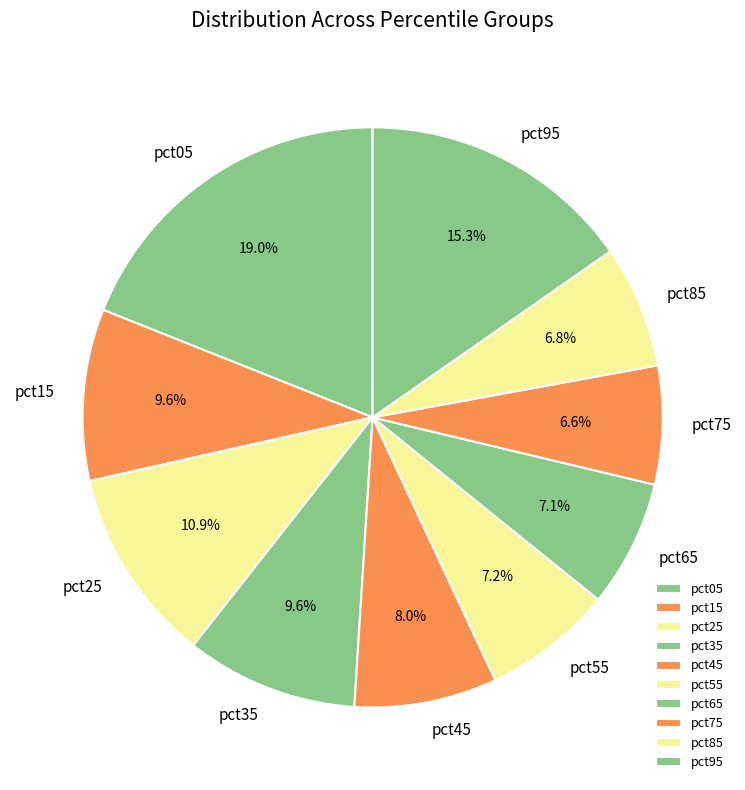

What percentage is the pct05 slice, to the nearest percent?

19%